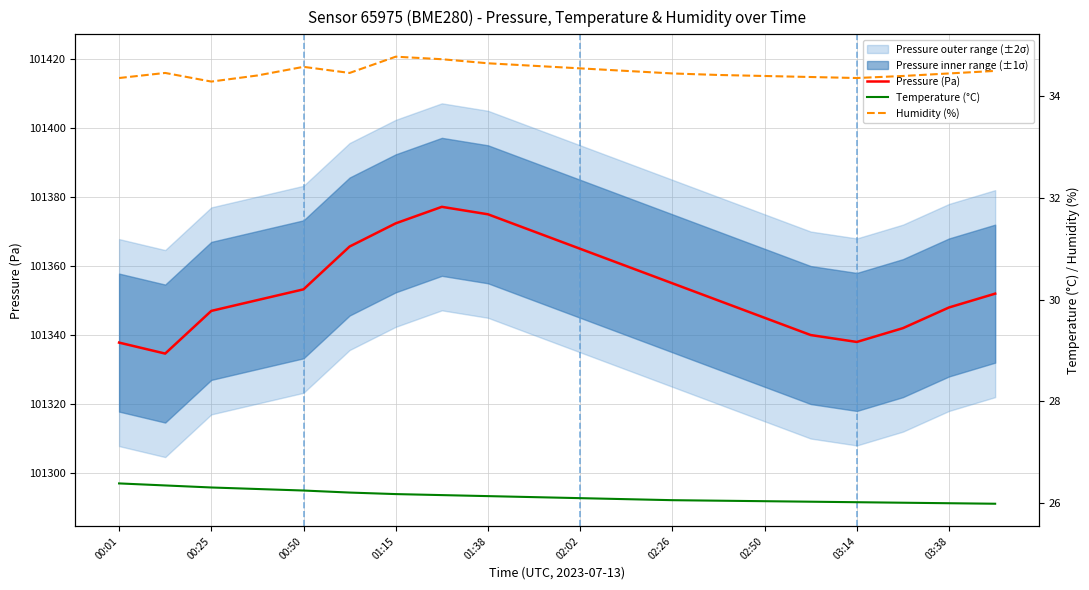

Reading left to right, what are all the values shown in this chart?

Pressure (Pa): 101337.8	101334.6	101347.0	101350.1	101353.2	101365.7	101372.4	101377.2	101375.0	101370.0	101365.0	101360.0	101355.0	101350.0	101345.0	101340.0	101338.0	101342.0	101348.0	101352.0
Temperature (°C): 26.4	26.3	26.3	26.3	26.2	26.2	26.2	26.1	26.1	26.1	26.1	26.1	26.1	26.0	26.0	26.0	26.0	26.0	26.0	26.0
Humidity (%): 34.4	34.5	34.3	34.4	34.6	34.5	34.8	34.7	34.6	34.6	34.5	34.5	34.5	34.4	34.4	34.4	34.4	34.4	34.5	34.5